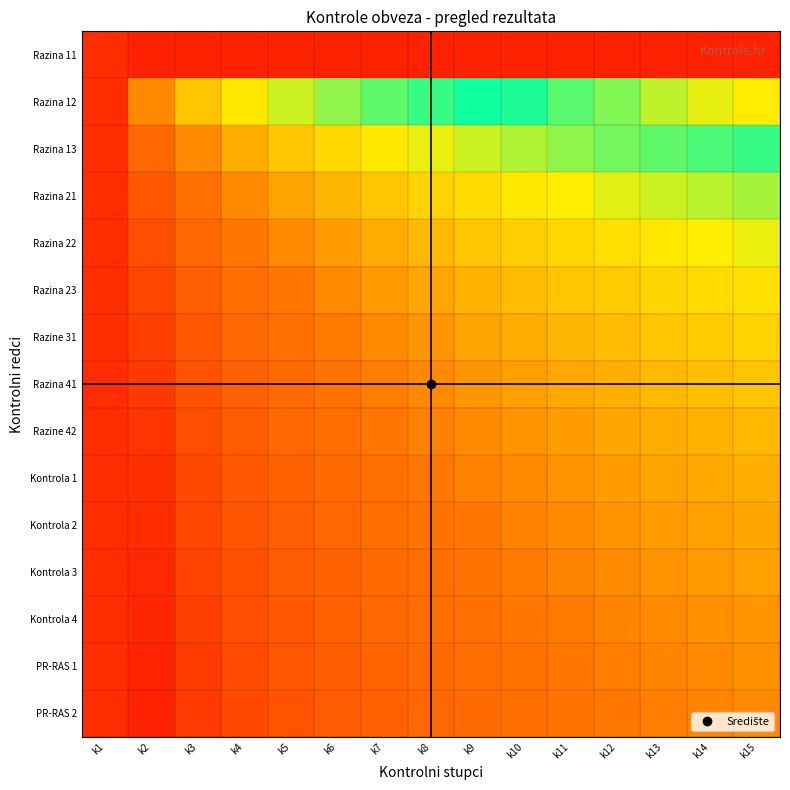

Reading left to right, what are all the values shown in this chart?

Razina 11: k1=1.0	k2=-3.0	k3=-3.0	k4=-3.0	k5=-3.0	k6=-3.0	k7=-3.0	k8=-3.0	k9=-3.0	k10=-3.0	k11=-3.0	k12=-3.0	k13=-3.0	k14=-3.0	k15=-3.0
Razina 12: k1=1.0	k2=0.0	k3=-0.3	k4=-0.5	k5=-0.6	k6=-0.7	k7=-0.8	k8=-0.8	k9=-0.9	k10=-1.0	k11=-1.0	k12=-1.0	k13=-1.1	k14=-1.1	k15=-1.1
Razina 13: k1=1.0	k2=0.3	k3=0.0	k4=-0.2	k5=-0.3	k6=-0.4	k7=-0.5	k8=-0.5	k9=-0.6	k10=-0.7	k11=-0.7	k12=-0.7	k13=-0.8	k14=-0.8	k15=-0.8
Razina 21: k1=1.0	k2=0.5	k3=0.2	k4=0.0	k5=-0.1	k6=-0.2	k7=-0.3	k8=-0.4	k9=-0.4	k10=-0.5	k11=-0.5	k12=-0.6	k13=-0.6	k14=-0.6	k15=-0.7
Razina 22: k1=1.0	k2=0.6	k3=0.3	k4=0.1	k5=0.0	k6=-0.1	k7=-0.2	k8=-0.2	k9=-0.3	k10=-0.4	k11=-0.4	k12=-0.4	k13=-0.5	k14=-0.5	k15=-0.5
Razina 23: k1=1.0	k2=0.7	k3=0.4	k4=0.2	k5=0.1	k6=0.0	k7=-0.1	k8=-0.1	k9=-0.2	k10=-0.3	k11=-0.3	k12=-0.3	k13=-0.4	k14=-0.4	k15=-0.4
Razine 31: k1=1.0	k2=0.8	k3=0.5	k4=0.3	k5=0.2	k6=0.1	k7=0.0	k8=-0.1	k9=-0.1	k10=-0.2	k11=-0.2	k12=-0.3	k13=-0.3	k14=-0.3	k15=-0.4
Razina 41: k1=1.0	k2=0.8	k3=0.5	k4=0.4	k5=0.2	k6=0.1	k7=0.1	k8=0.0	k9=-0.1	k10=-0.1	k11=-0.2	k12=-0.2	k13=-0.2	k14=-0.3	k15=-0.3
Razine 42: k1=1.0	k2=0.9	k3=0.6	k4=0.4	k5=0.3	k6=0.2	k7=0.1	k8=0.1	k9=0.0	k10=-0.1	k11=-0.1	k12=-0.1	k13=-0.2	k14=-0.2	k15=-0.2
Kontrola 1: k1=1.0	k2=1.0	k3=0.7	k4=0.5	k5=0.4	k6=0.3	k7=0.2	k8=0.1	k9=0.1	k10=0.0	k11=-0.0	k12=-0.1	k13=-0.1	k14=-0.2	k15=-0.2
Kontrola 2: k1=1.0	k2=1.0	k3=0.7	k4=0.5	k5=0.4	k6=0.3	k7=0.2	k8=0.2	k9=0.1	k10=0.0	k11=0.0	k12=-0.0	k13=-0.1	k14=-0.1	k15=-0.1
Kontrola 3: k1=1.0	k2=1.0	k3=0.7	k4=0.6	k5=0.4	k6=0.3	k7=0.3	k8=0.2	k9=0.1	k10=0.1	k11=0.0	k12=0.0	k13=-0.0	k14=-0.1	k15=-0.1
Kontrola 4: k1=1.0	k2=1.1	k3=0.8	k4=0.6	k5=0.5	k6=0.4	k7=0.3	k8=0.2	k9=0.2	k10=0.1	k11=0.1	k12=0.0	k13=0.0	k14=-0.0	k15=-0.1
PR-RAS 1: k1=1.0	k2=1.1	k3=0.8	k4=0.6	k5=0.5	k6=0.4	k7=0.3	k8=0.3	k9=0.2	k10=0.2	k11=0.1	k12=0.1	k13=0.0	k14=0.0	k15=-0.0
PR-RAS 2: k1=1.0	k2=1.1	k3=0.8	k4=0.7	k5=0.5	k6=0.4	k7=0.4	k8=0.3	k9=0.2	k10=0.2	k11=0.1	k12=0.1	k13=0.1	k14=0.0	k15=0.0